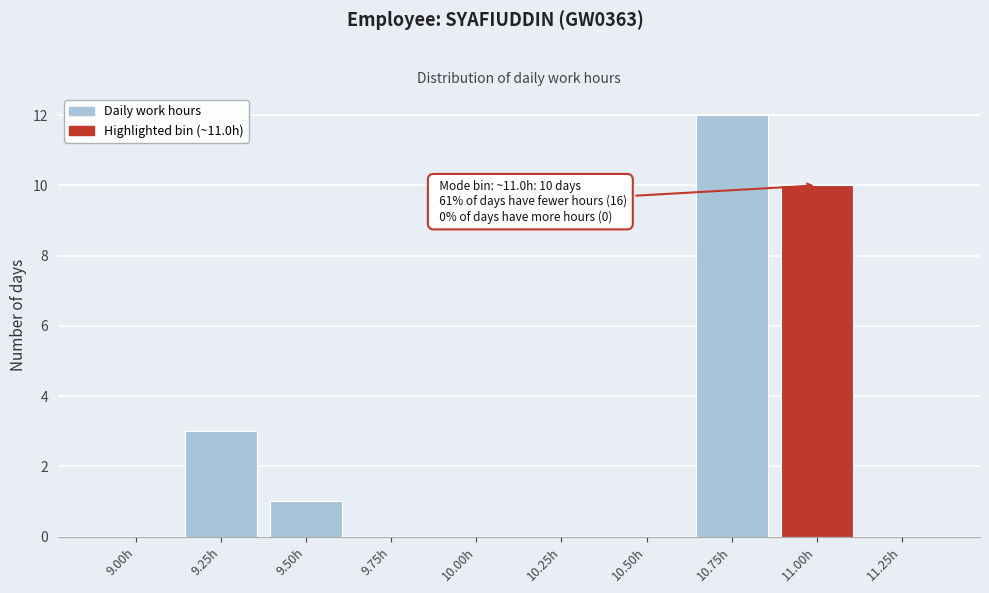

Reading left to right, list all the values displayed in this chart.

9.00h=0	9.25h=3	9.50h=1	9.75h=0	10.00h=0	10.25h=0	10.50h=0	10.75h=12	11.00h=10	11.25h=0